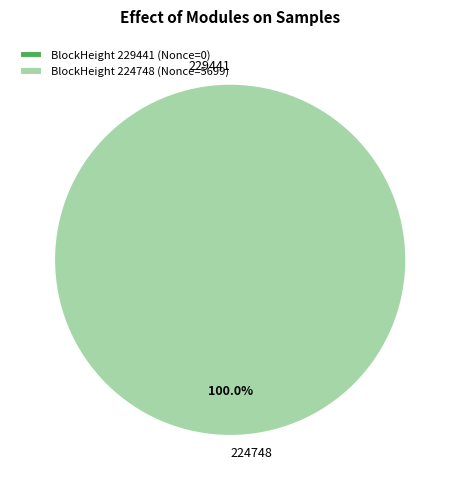

Is it true that 224748 is 99% of the pie?

False